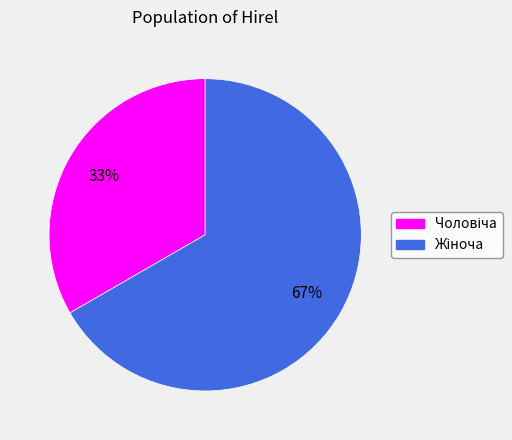

To the nearest percent, what is the average slice percentage?

50%